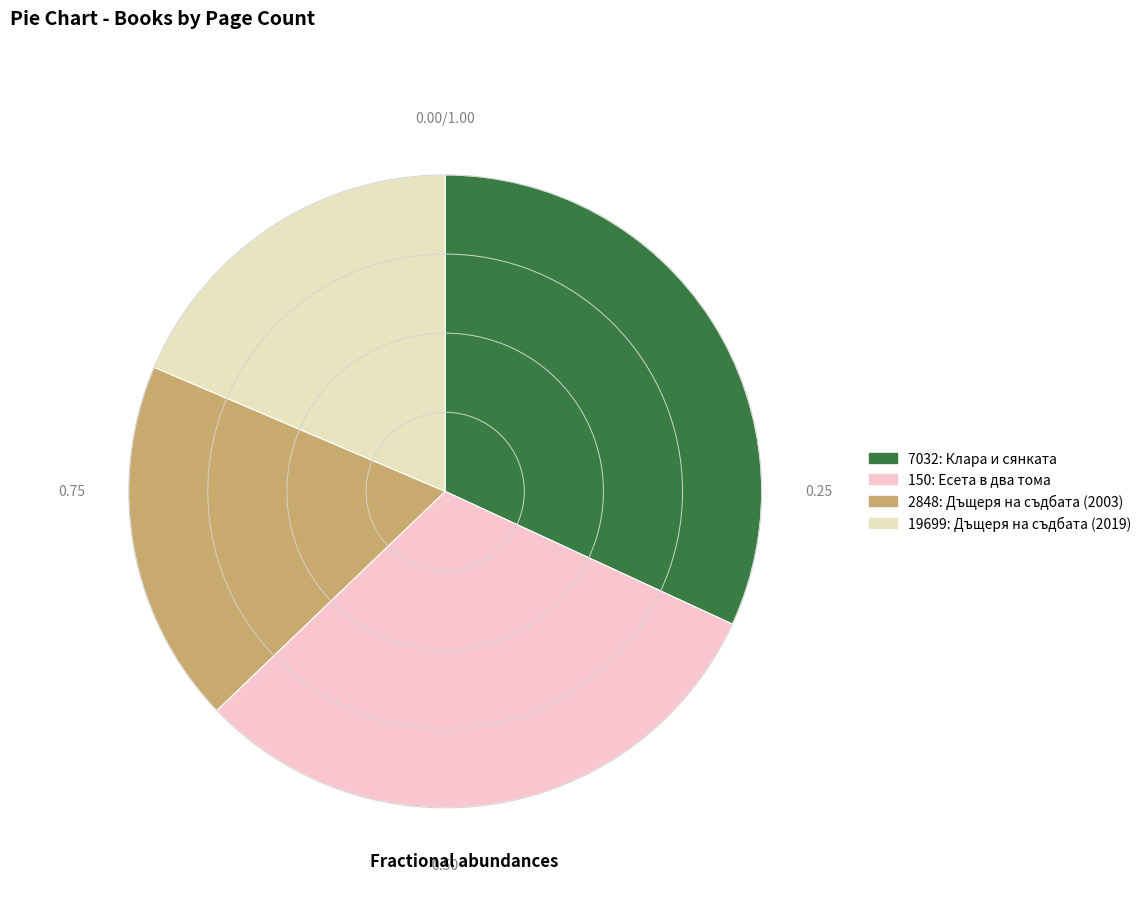

How many slices are in this pie chart?

4